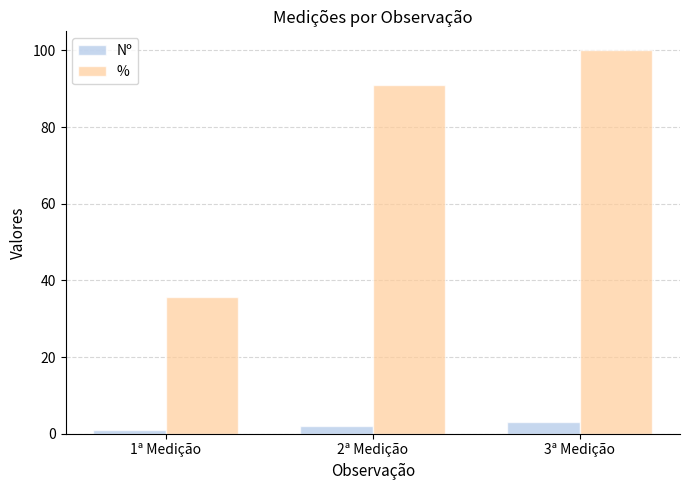

At how many categories does at least one series exceed 36?

2